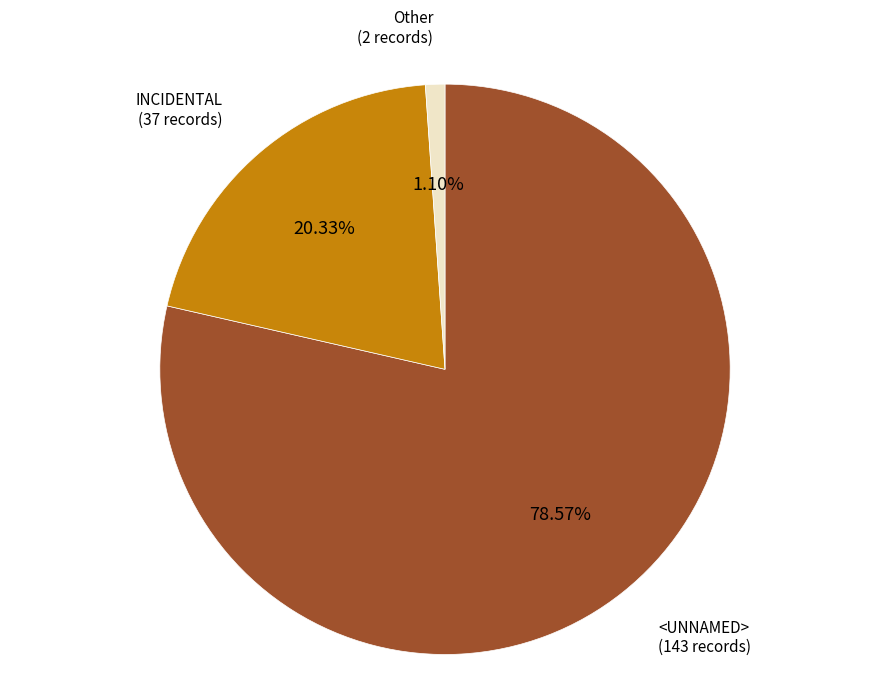

To the nearest percent, what is the difference between the largest and smallest slice percentages?

77%